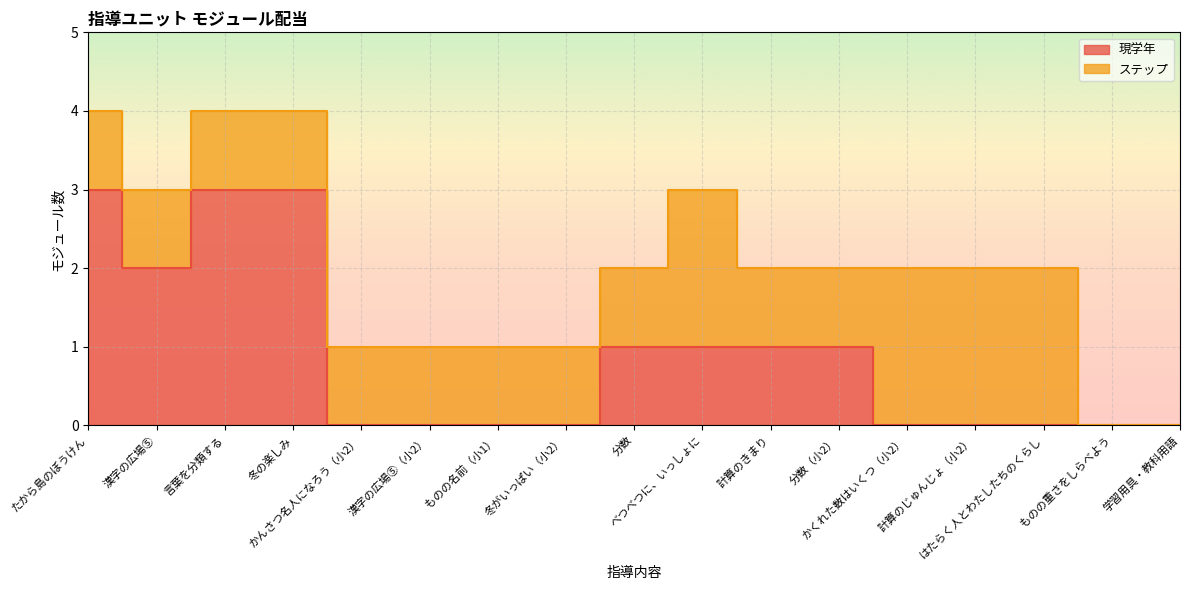

What is the difference between the values at たから島のぼうけん and 漢字の広場⑤（小2）?

3